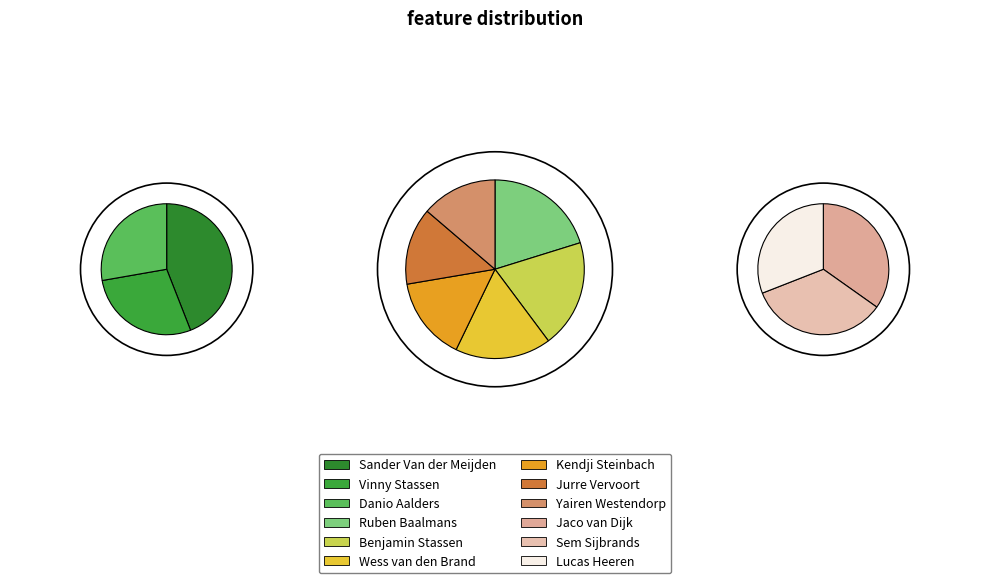

What portion of the pie excludes Wess van den Brand?

92.4%